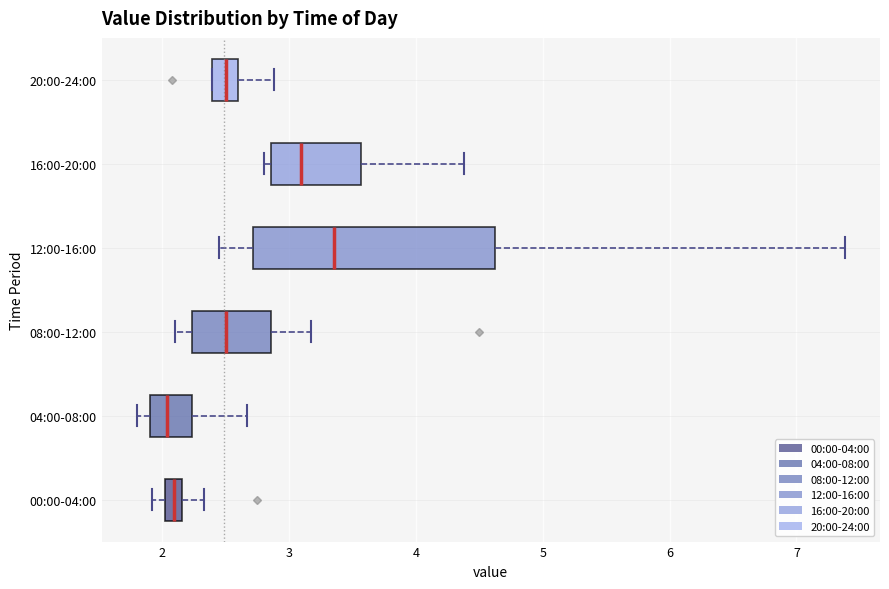

Where is the right edge of the box for 00:00-04:00 on the x-axis? The values are not printed on the chart, so give them approximately, as read against the axis.

2.2